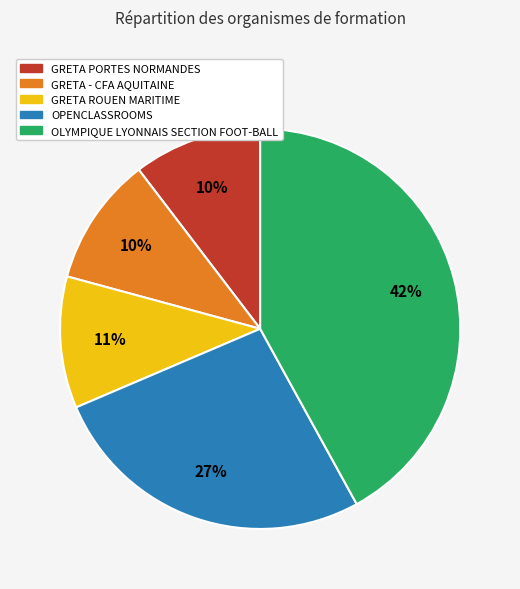

True or false: GRETA PORTES NORMANDES accounts for 1% of the total.

False